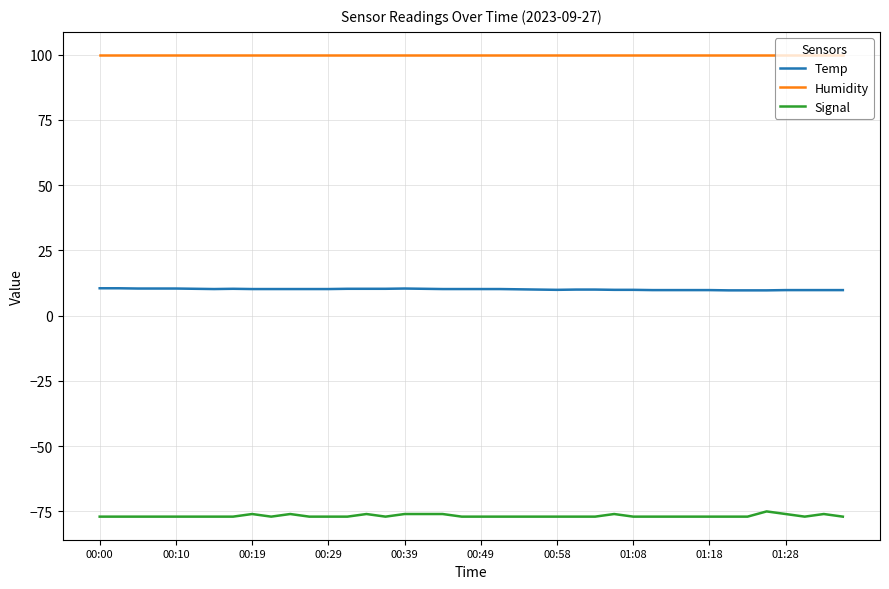

Which series has the largest total across all categories?

Humidity